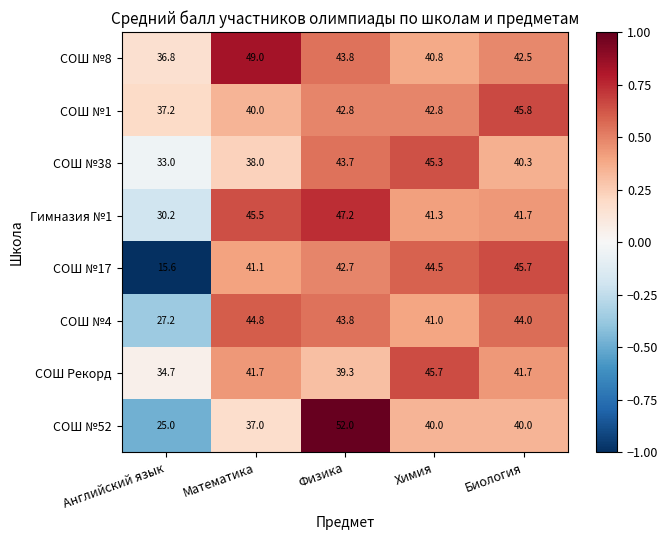

True or false: СОШ №17 has a value of 30.2 at Биология.

False